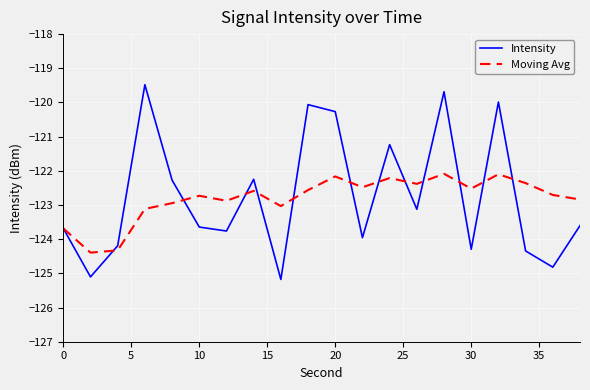

Which series has the widest spread of values?

Intensity